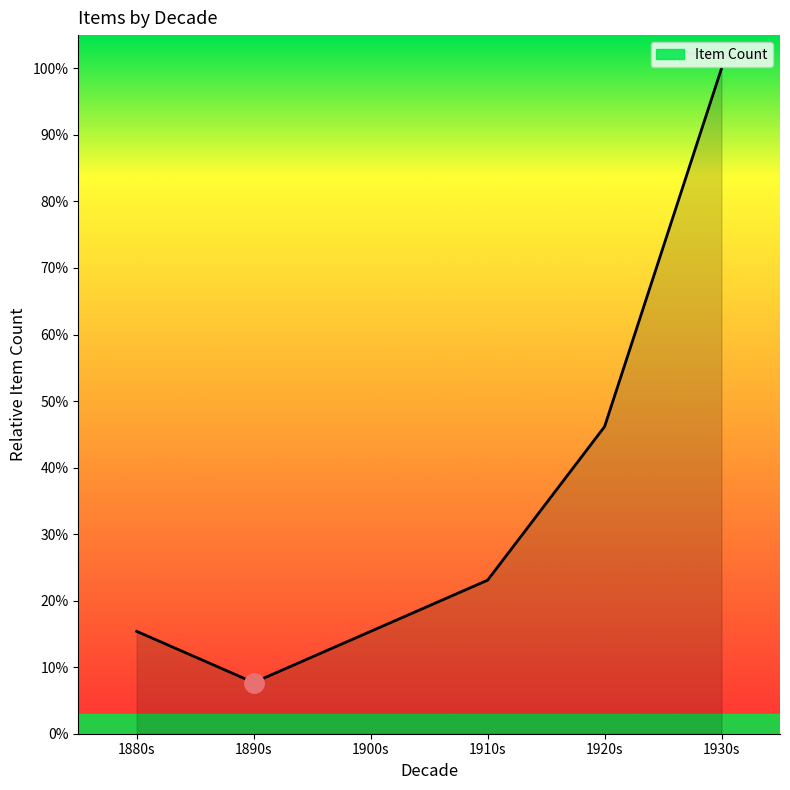

How many values exceed 23?

3